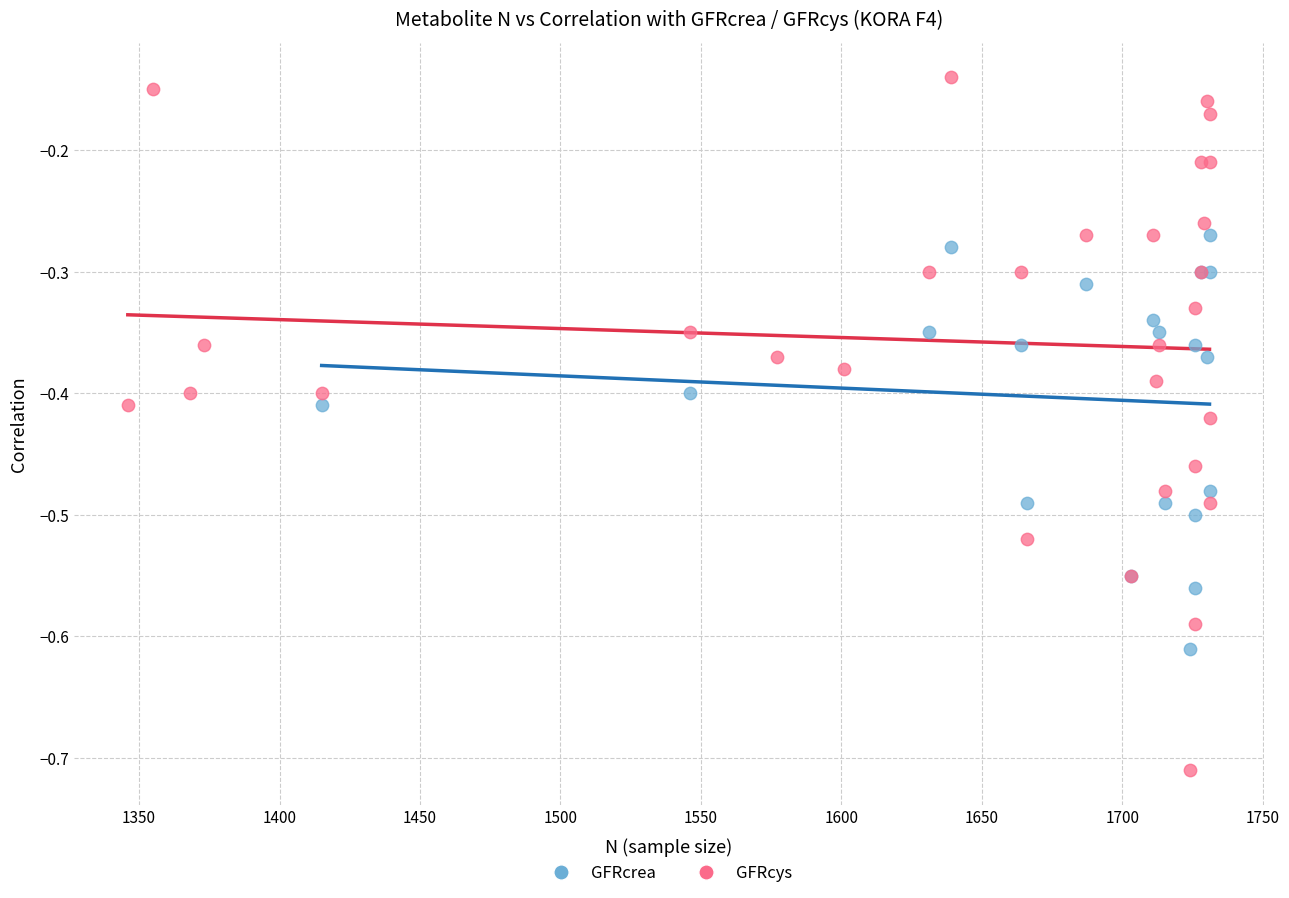

Which series reaches the minimum Y coordinate?

GFRcys